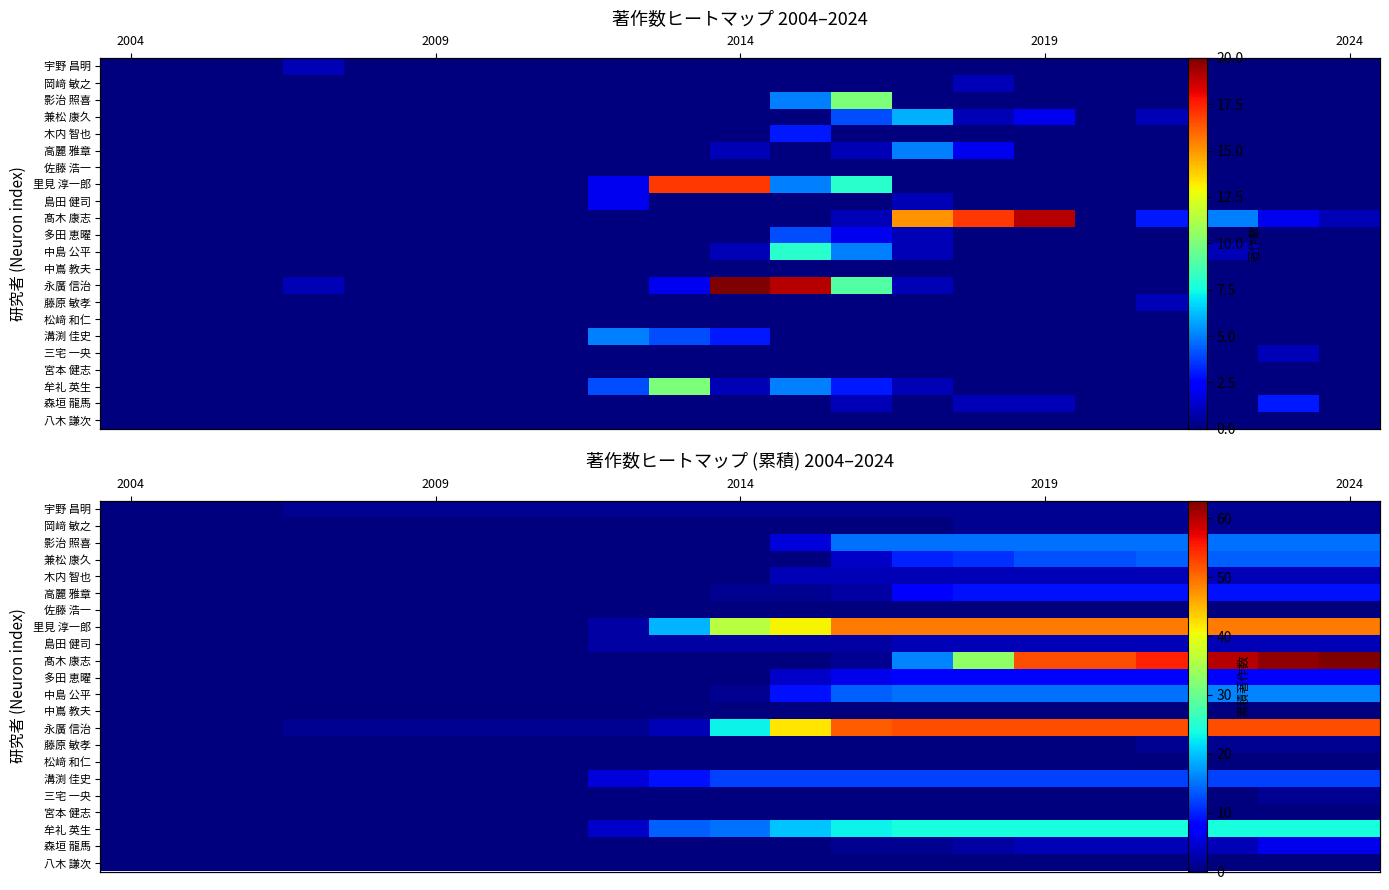

Between 2016 and 2005, which is larger?

2016